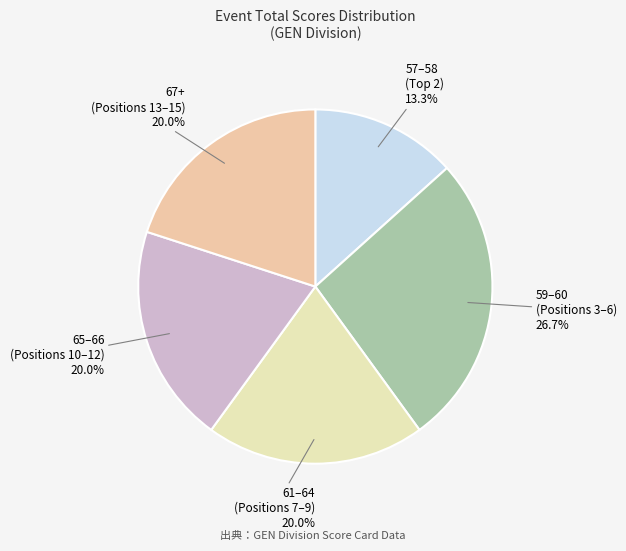

Is the sum of 65–66 (Positions 10–12) and 59–60 (Positions 3–6) greater than half?

No